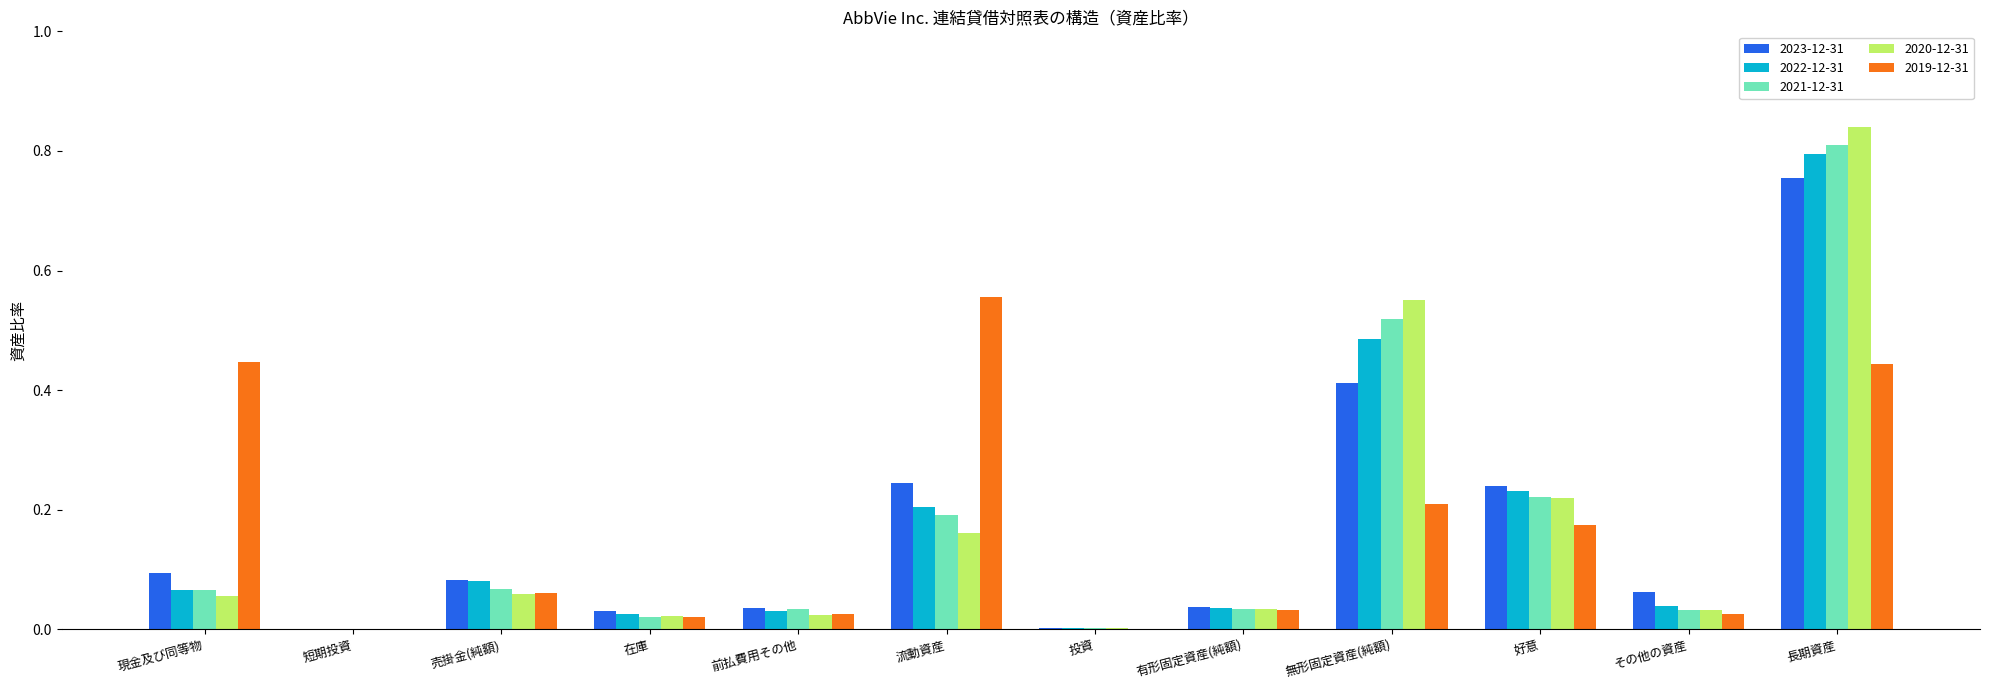

What is the sum of all 2023-12-31 values?

2.0